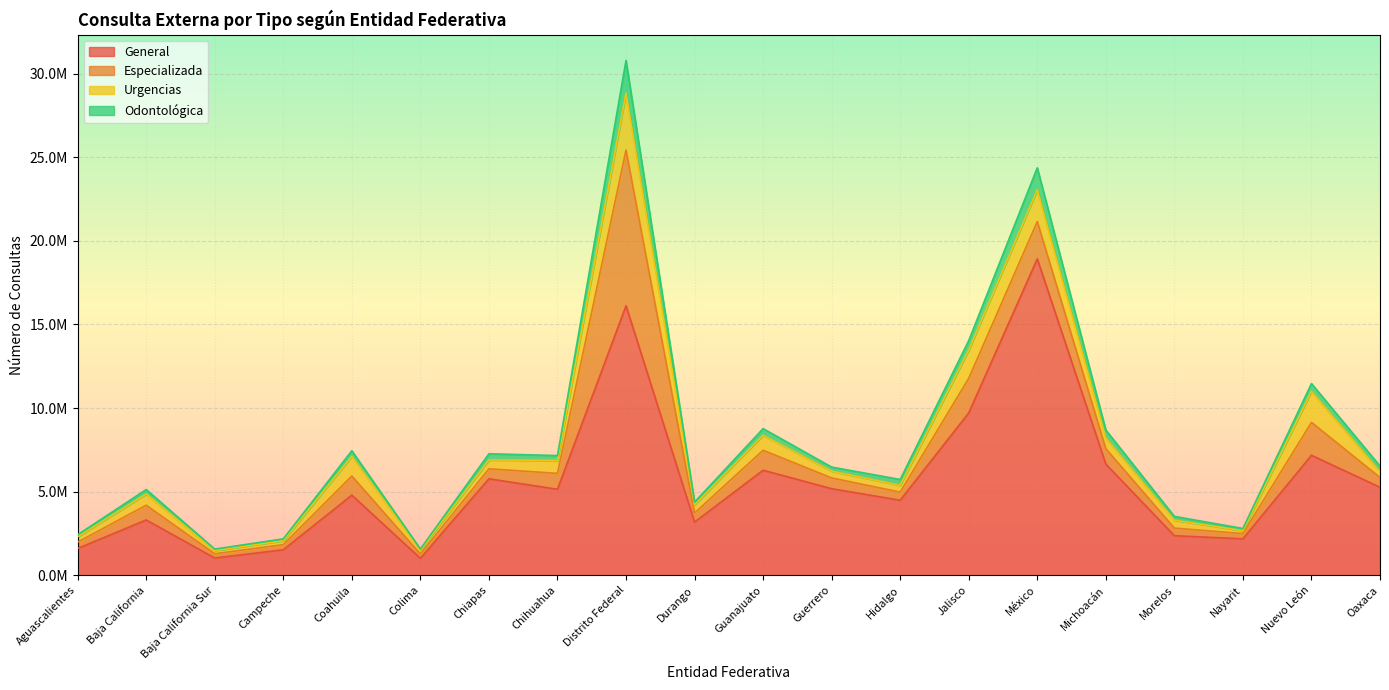

At which label does General reach its minimum?

Colima